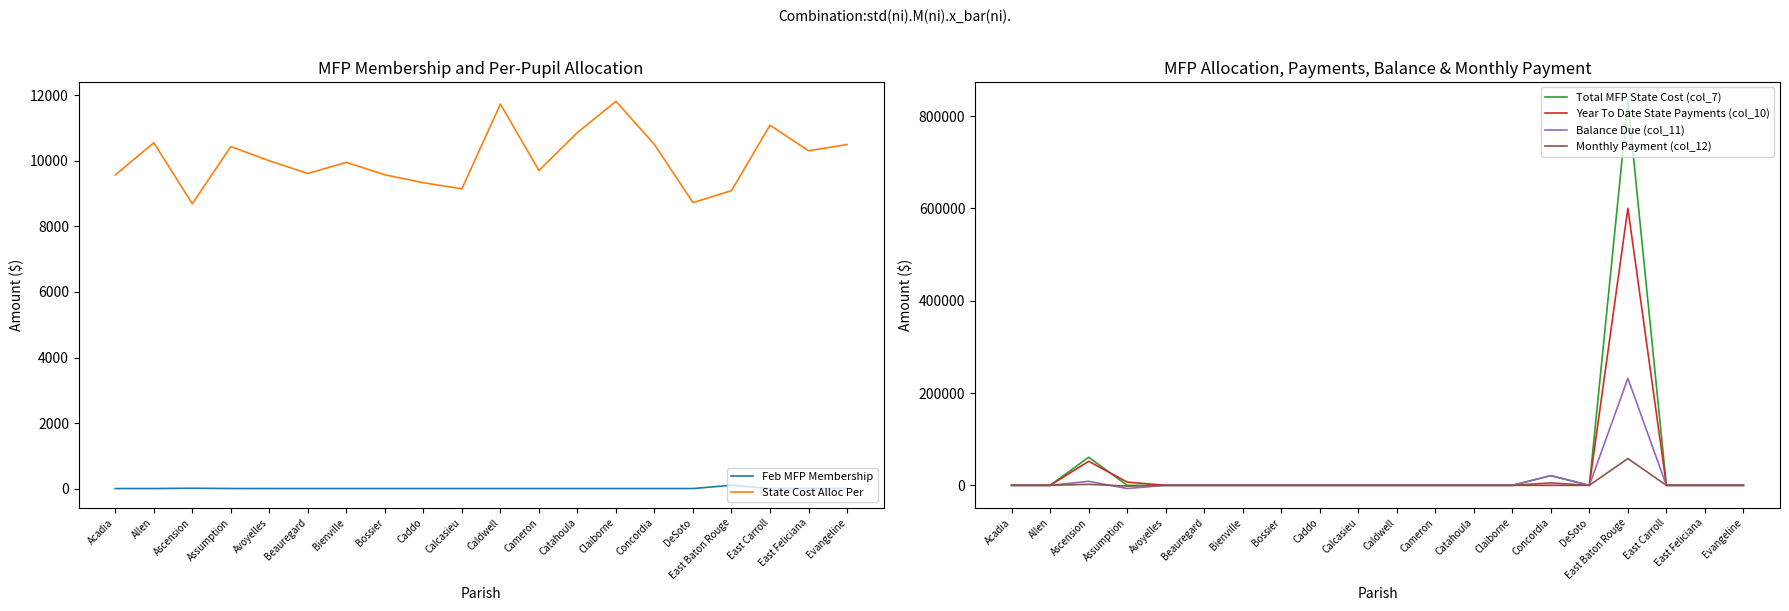

What position from the left is Catahoula?

13